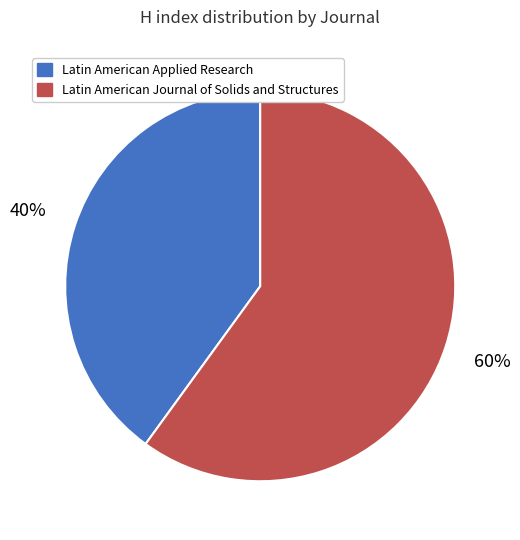

Combined, do Latin American Journal of Solids and Structures and Latin American Applied Research account for over 50%?

Yes